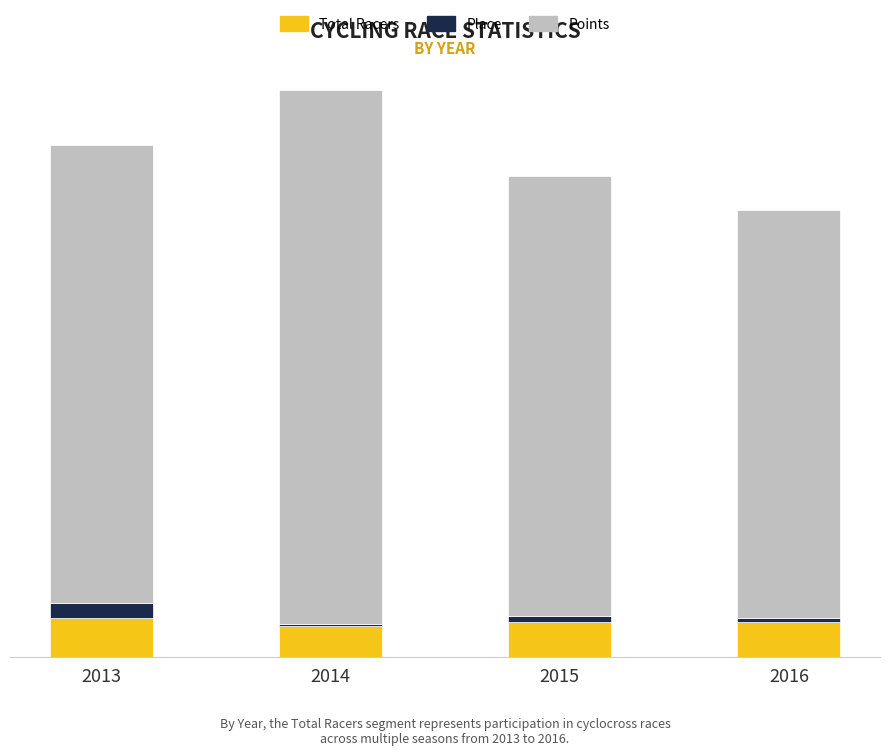

Where does the Place series first go above 3?

2013